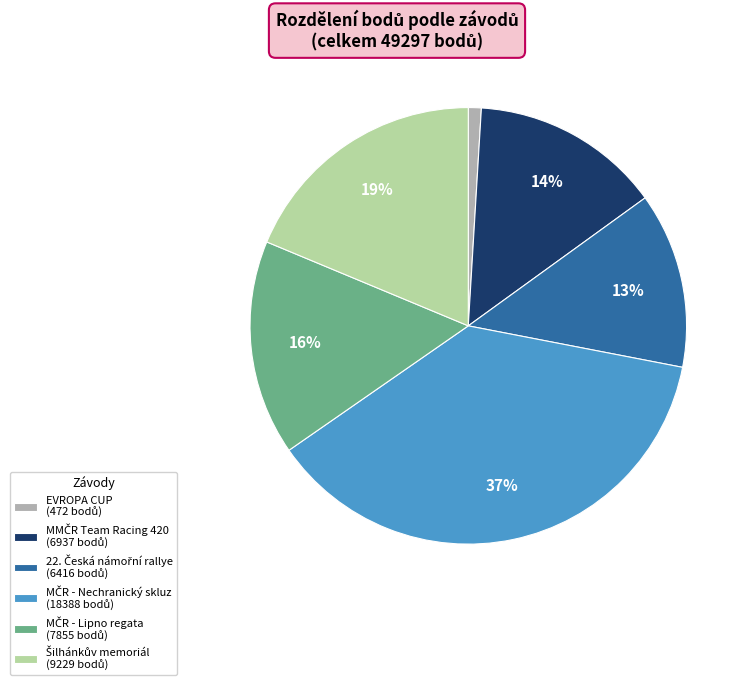

To the nearest percent, what is the difference between the largest and smallest slice percentages?

36%